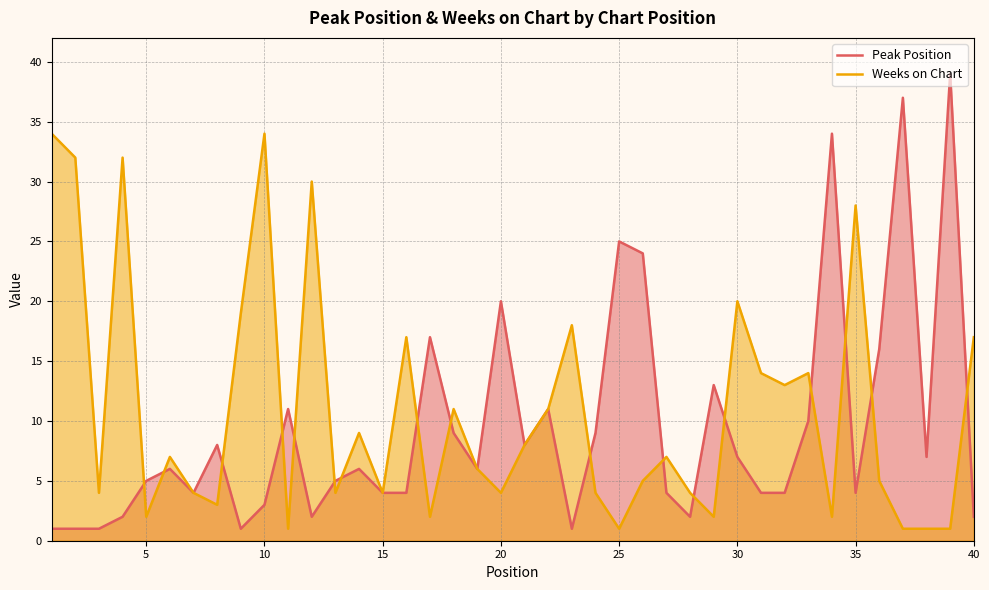

In Peak Position, how many points are higher than both neighbors (excluding endpoints)?

12